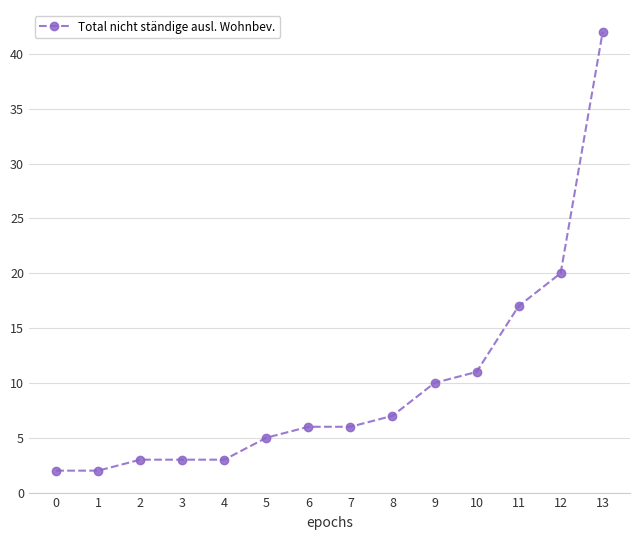

How many lines are shown in the chart?

1